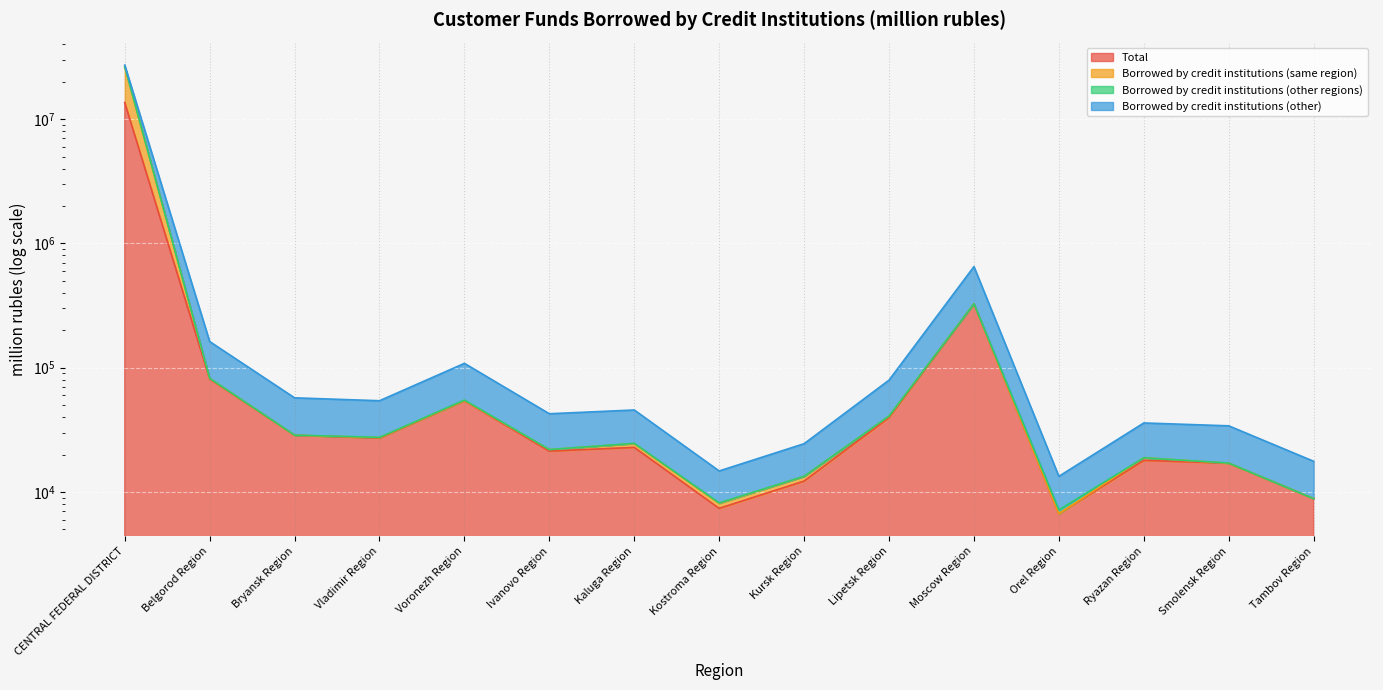

At how many categories does at least one series exceed 11303254?

1